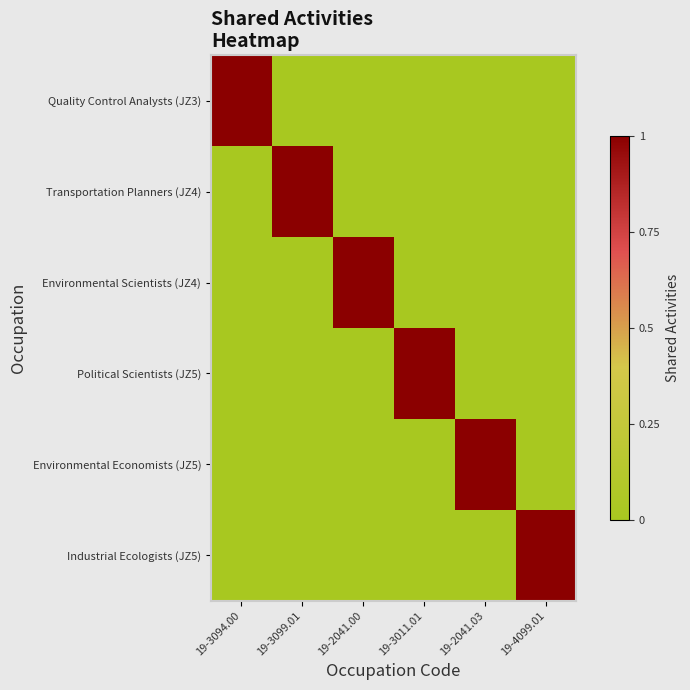

At which category is the sum across all series the highest?

19-3094.00